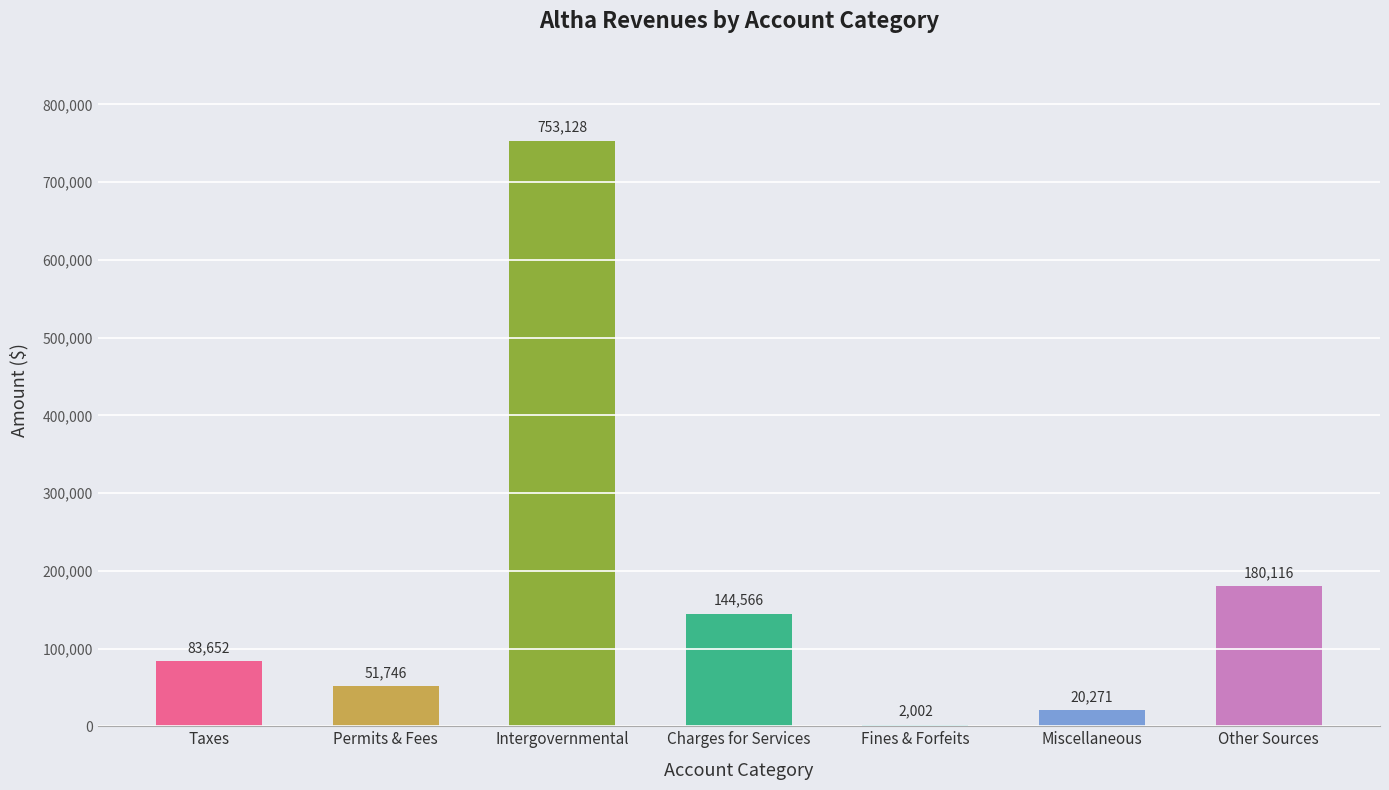

Is it true that the value at Intergovernmental is 441933?

False